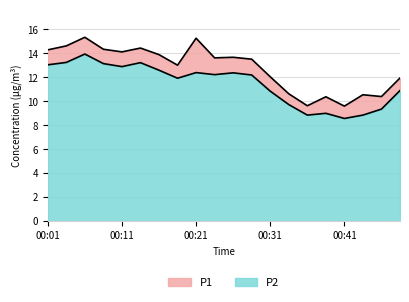

Which category has the lowest value across all series?

00:41